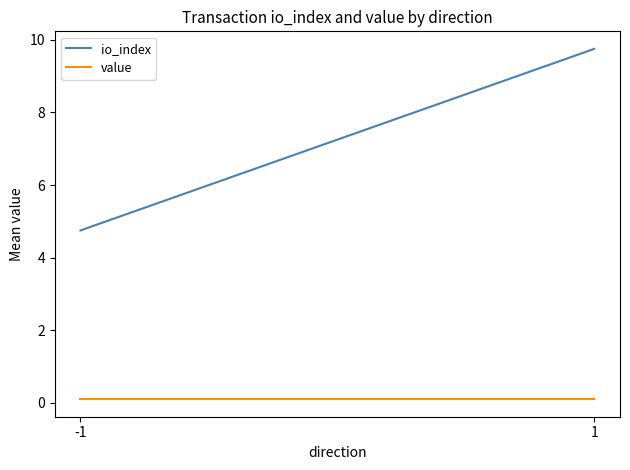

At which category is the sum across all series the highest?

1